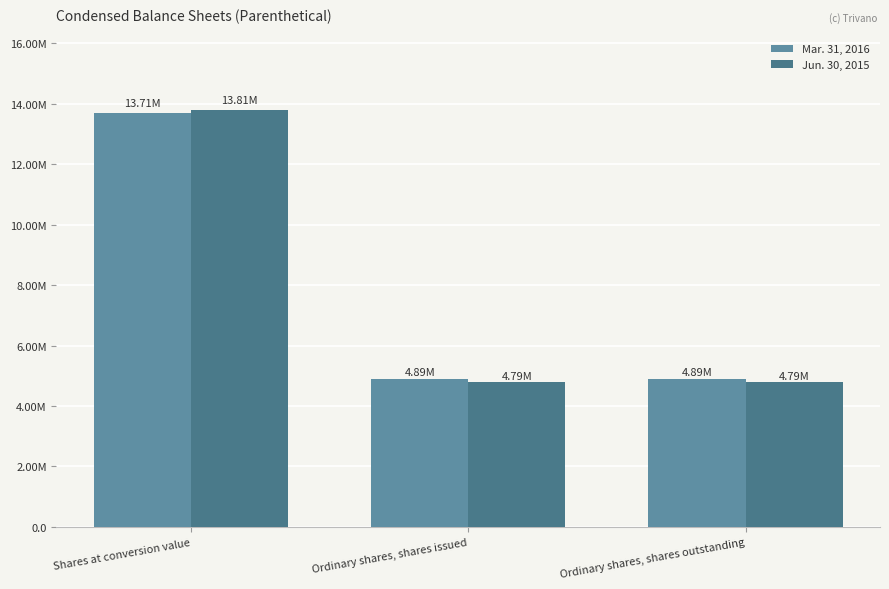

Reading left to right, transcribe all the data shown in this chart.

Mar. 31, 2016: Shares at conversion value=13708294	Ordinary shares, shares issued=4894519	Ordinary shares, shares outstanding=4894519
Jun. 30, 2015: Shares at conversion value=13809040	Ordinary shares, shares issued=4793773	Ordinary shares, shares outstanding=4793773